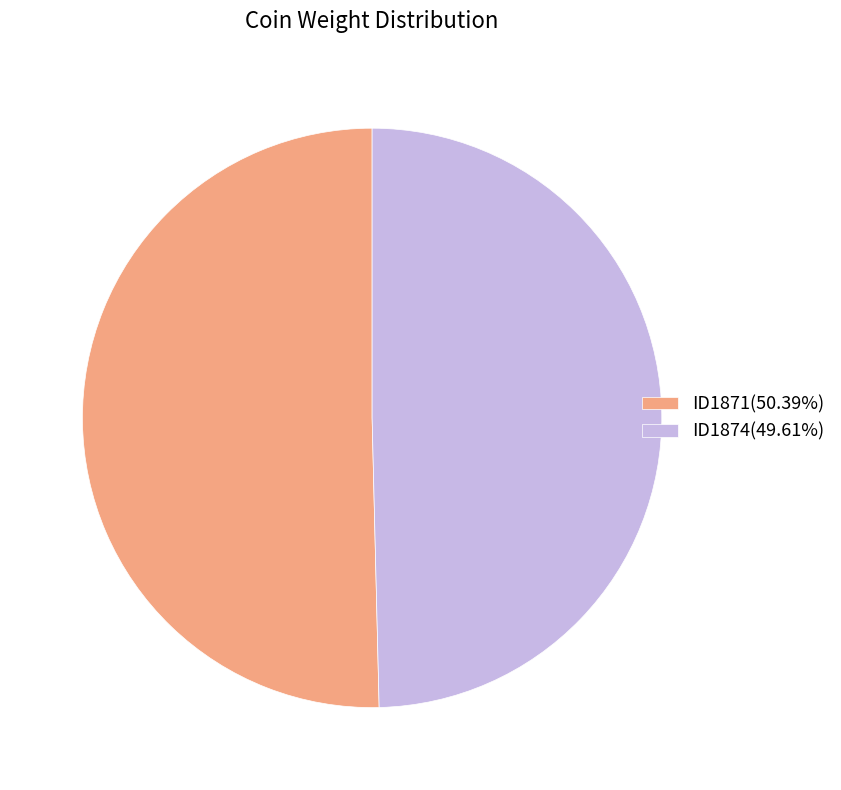

Is there a majority slice in this chart?

Yes